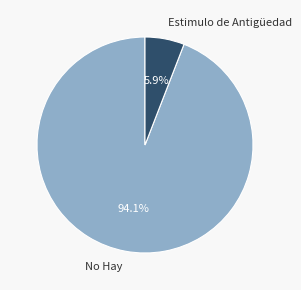

Which has a higher value, No Hay or Estimulo de Antigüedad?

No Hay